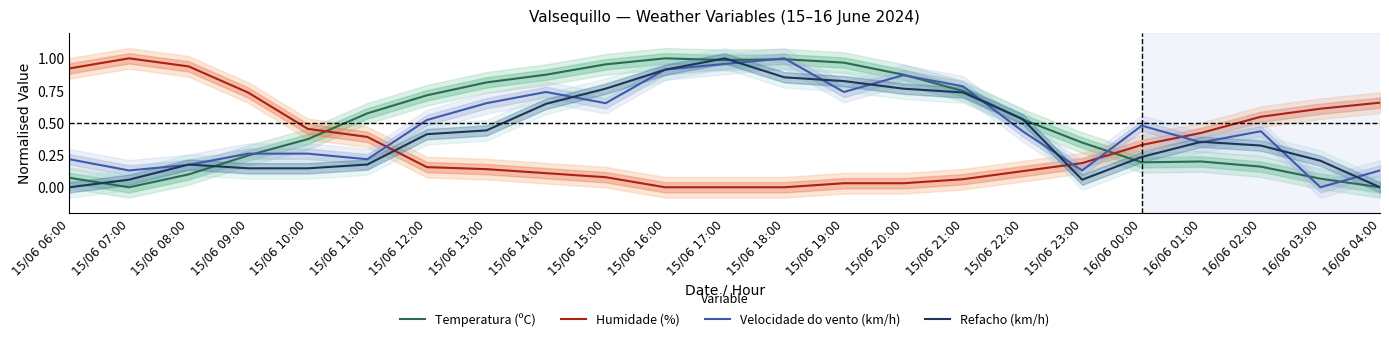

How many values in Velocidade do vento (km/h) are above zero?

22